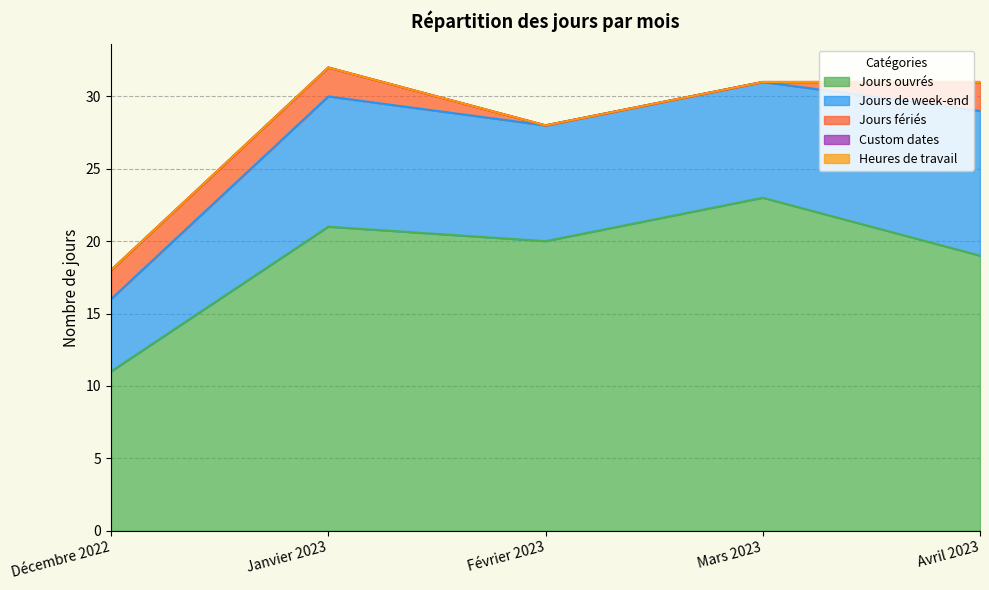

True or false: Custom dates and Heures de travail intersect in this chart.

False